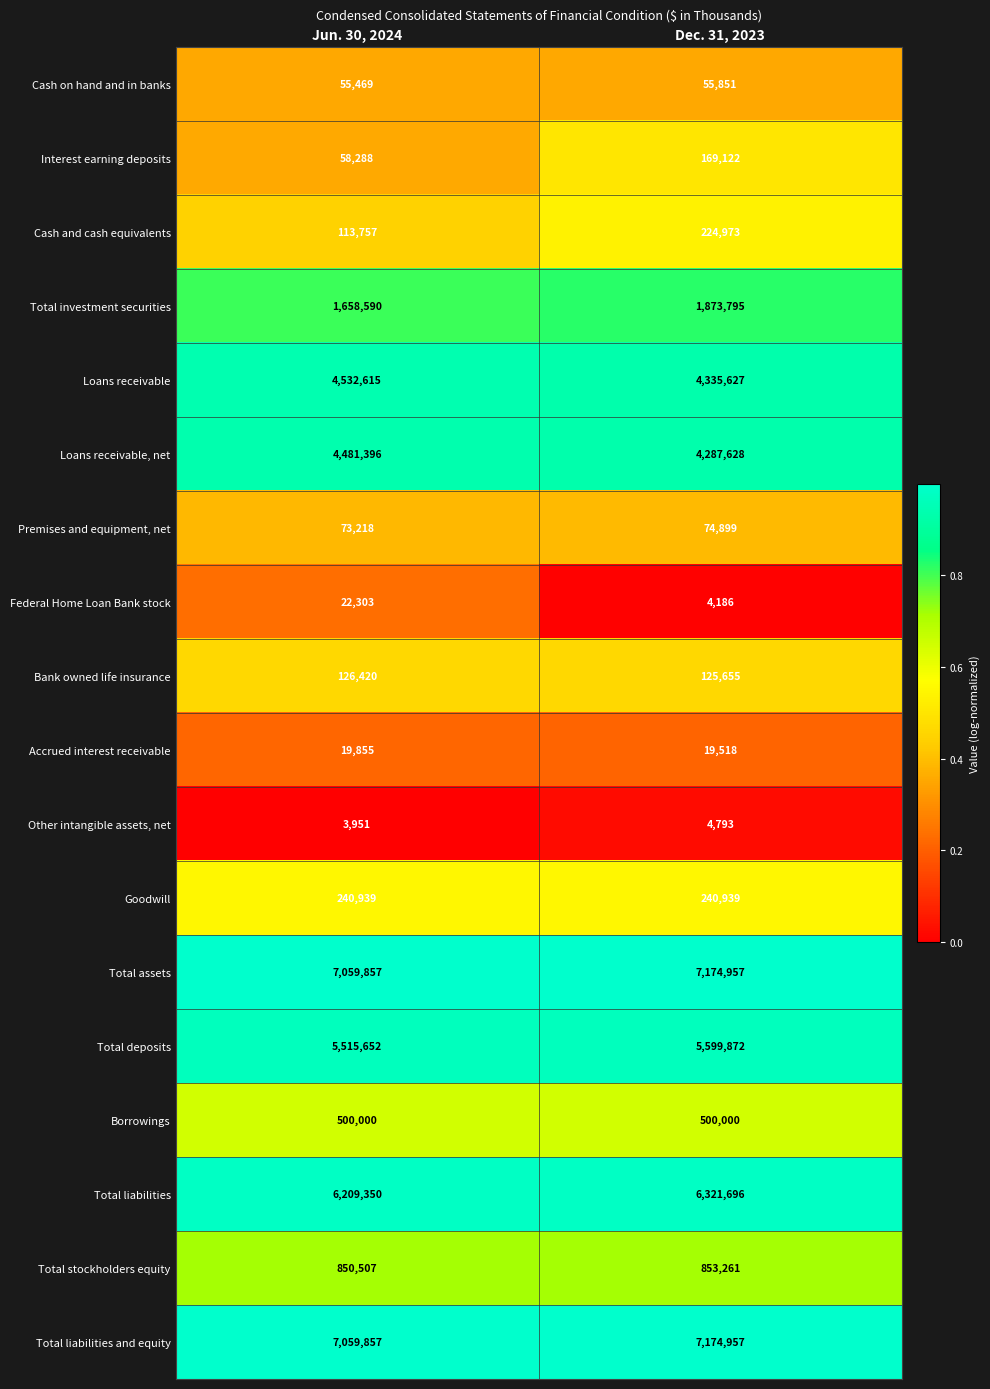

What is the total value across all series at Dec. 31, 2023?

39041729